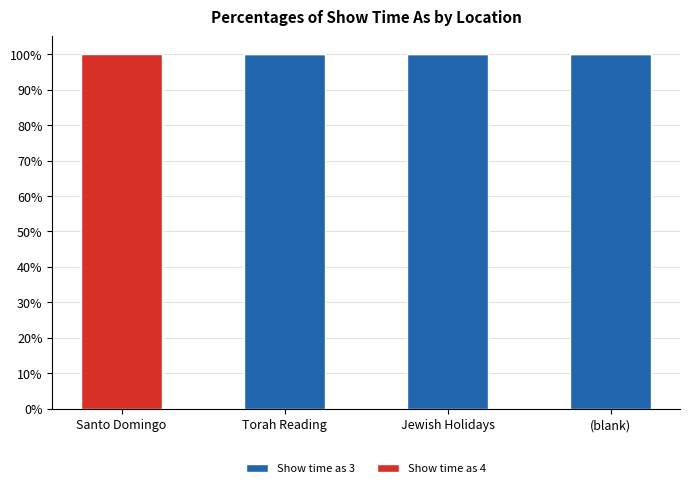

What is the total value across all series at Santo Domingo?

100